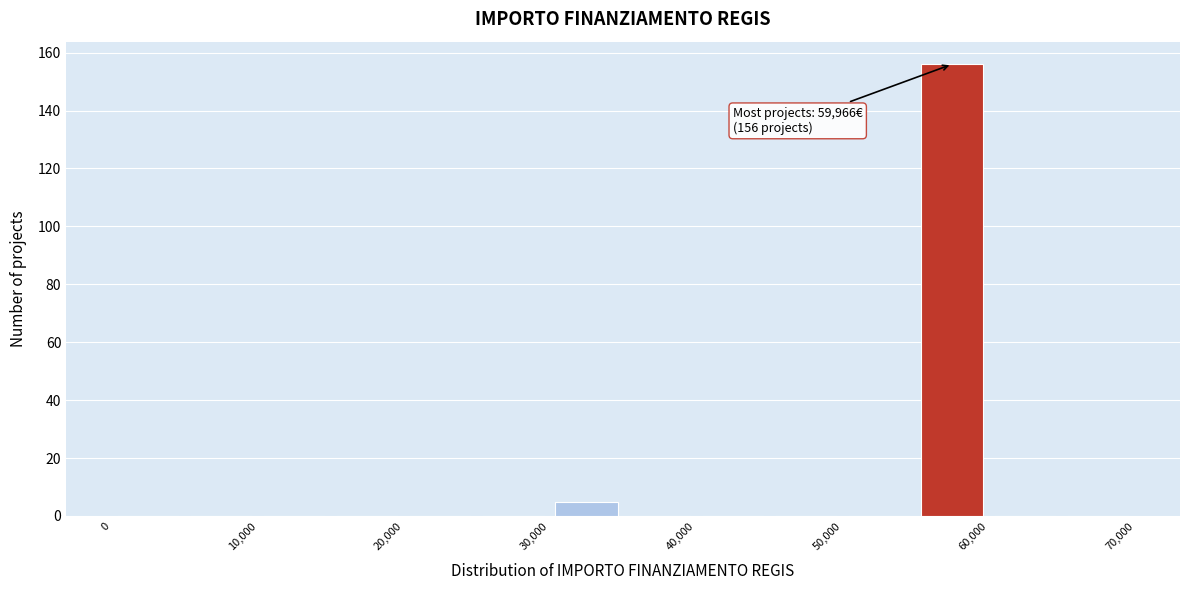

Which range on the x-axis has the tallest bar?

55000 to 60000